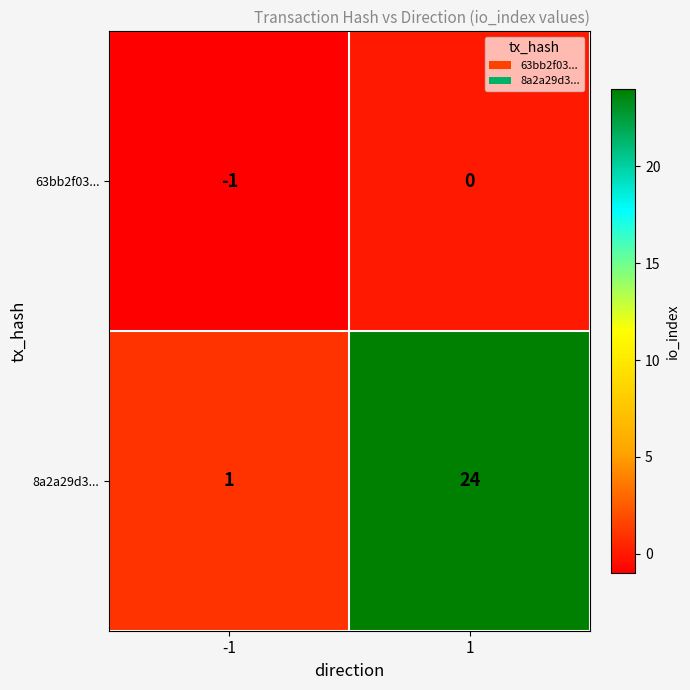

Which series changed the most between -1 and 1?

8a2a29d3...